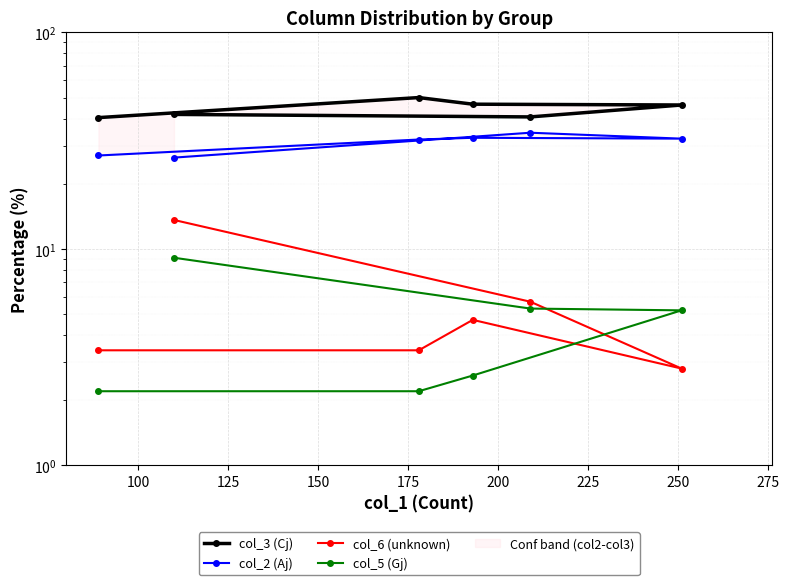

Count the number of categories in the chart.

6